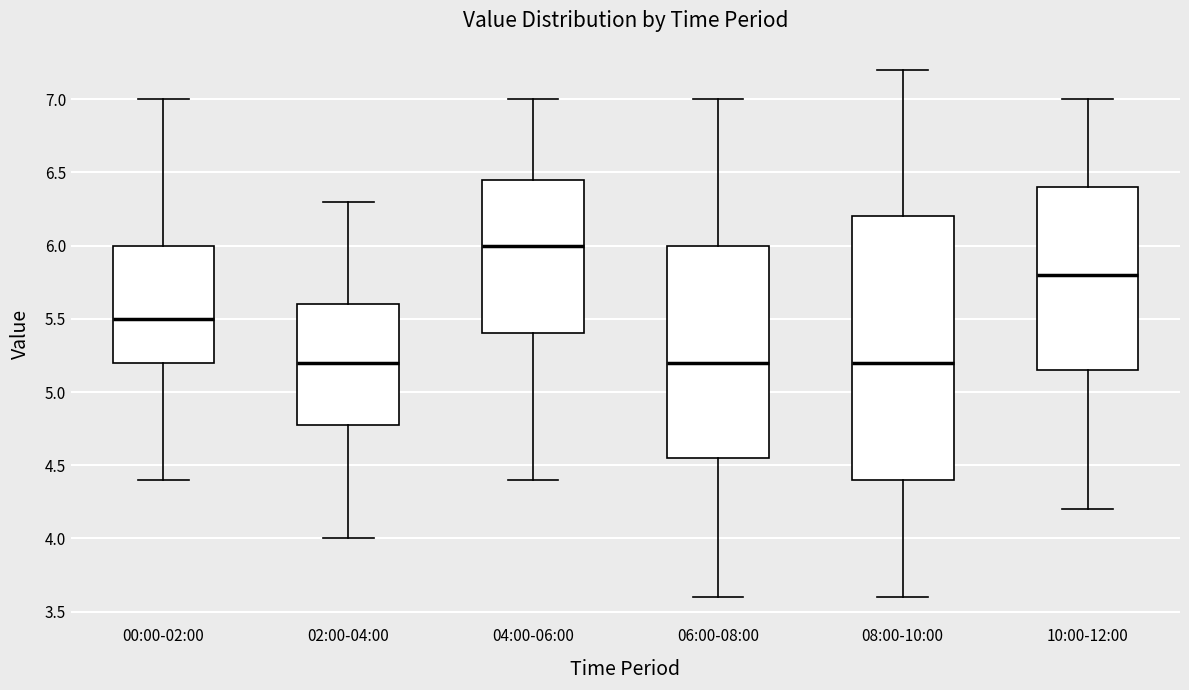

Where is the lower edge of the box for 00:00-02:00 on the y-axis? The values are not printed on the chart, so give them approximately, as read against the axis.

5.20